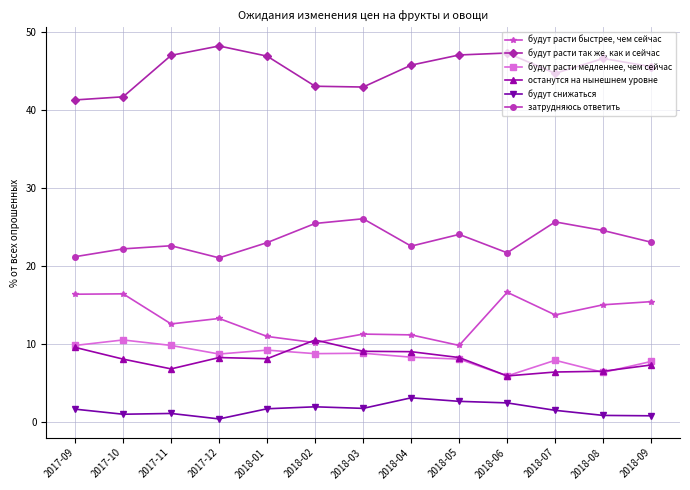

Count the number of categories in the chart.

13